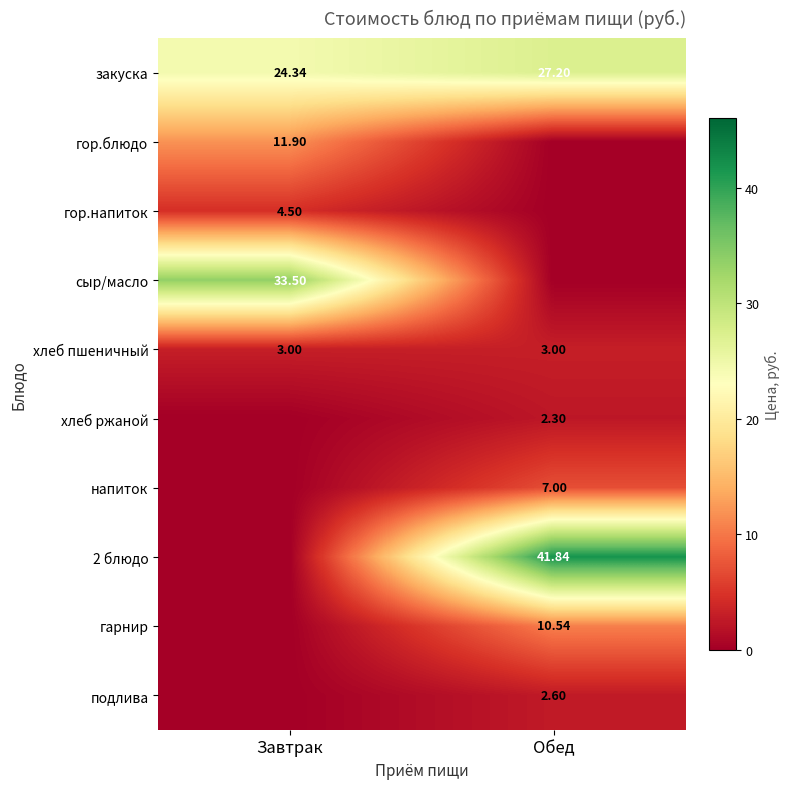

List the series in order of their peak value, lowest first.

хлеб ржаной, подлива, хлеб пшеничный, гор.напиток, напиток, гарнир, гор.блюдо, закуска, сыр/масло, 2 блюдо